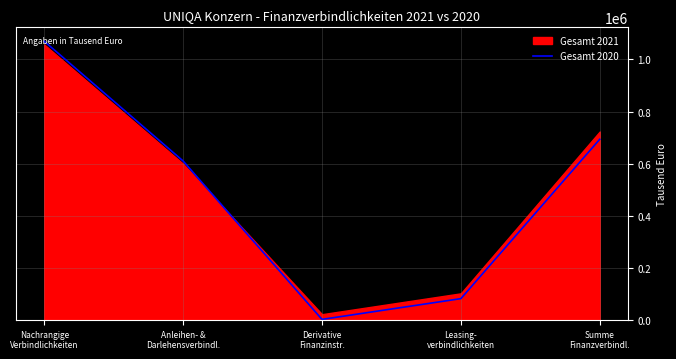

At which category does the chart reach its minimum across all series?

Derivative
Finanzinstr.